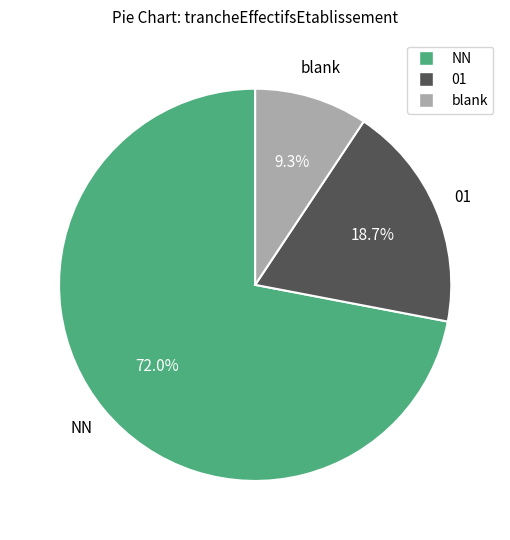

Is there a majority slice in this chart?

Yes